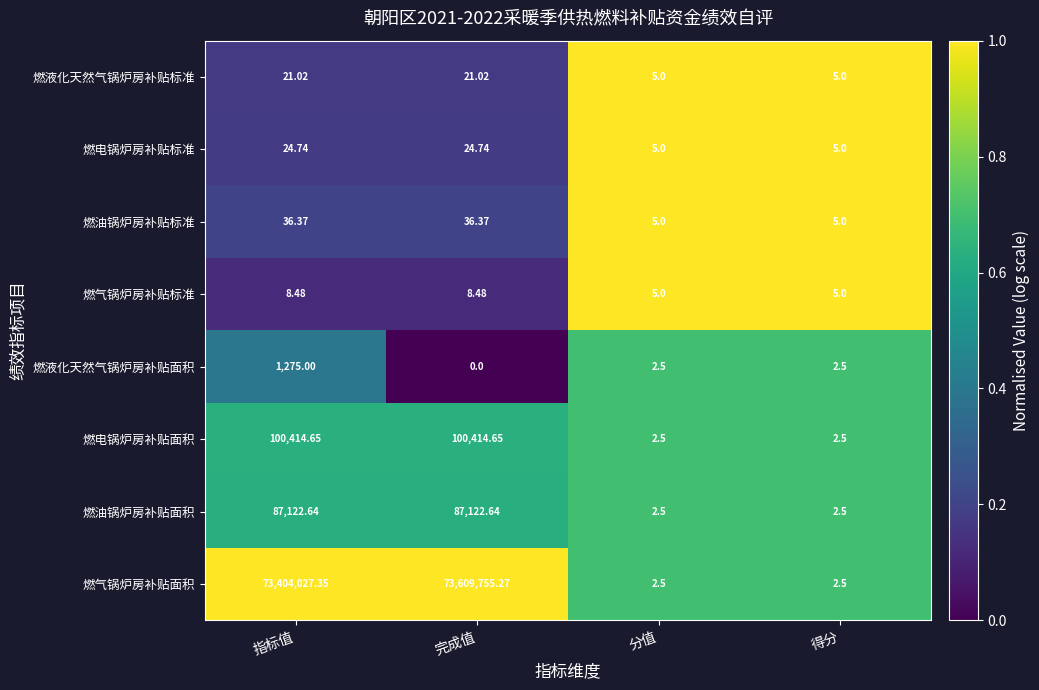

At which category is the sum across all series the highest?

完成值